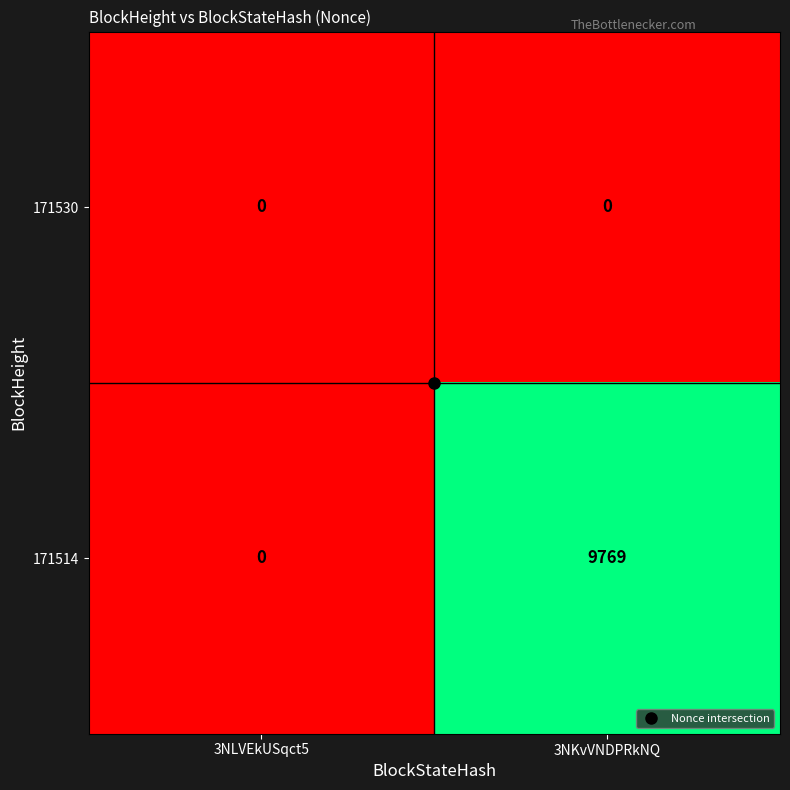

Is it true that 171514 equals 17234 at 3NKvVNDPRkNQ?

False